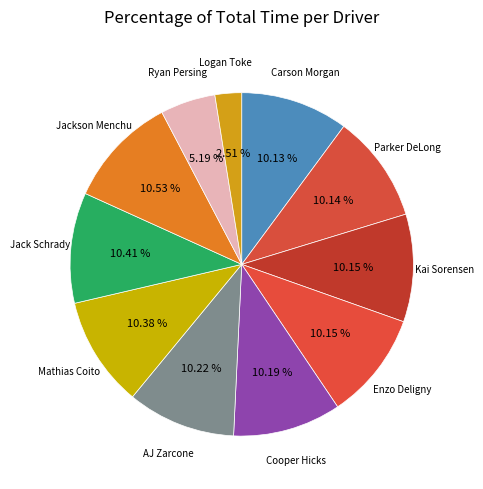

Which has a higher value, Ryan Persing or Kai Sorensen?

Kai Sorensen